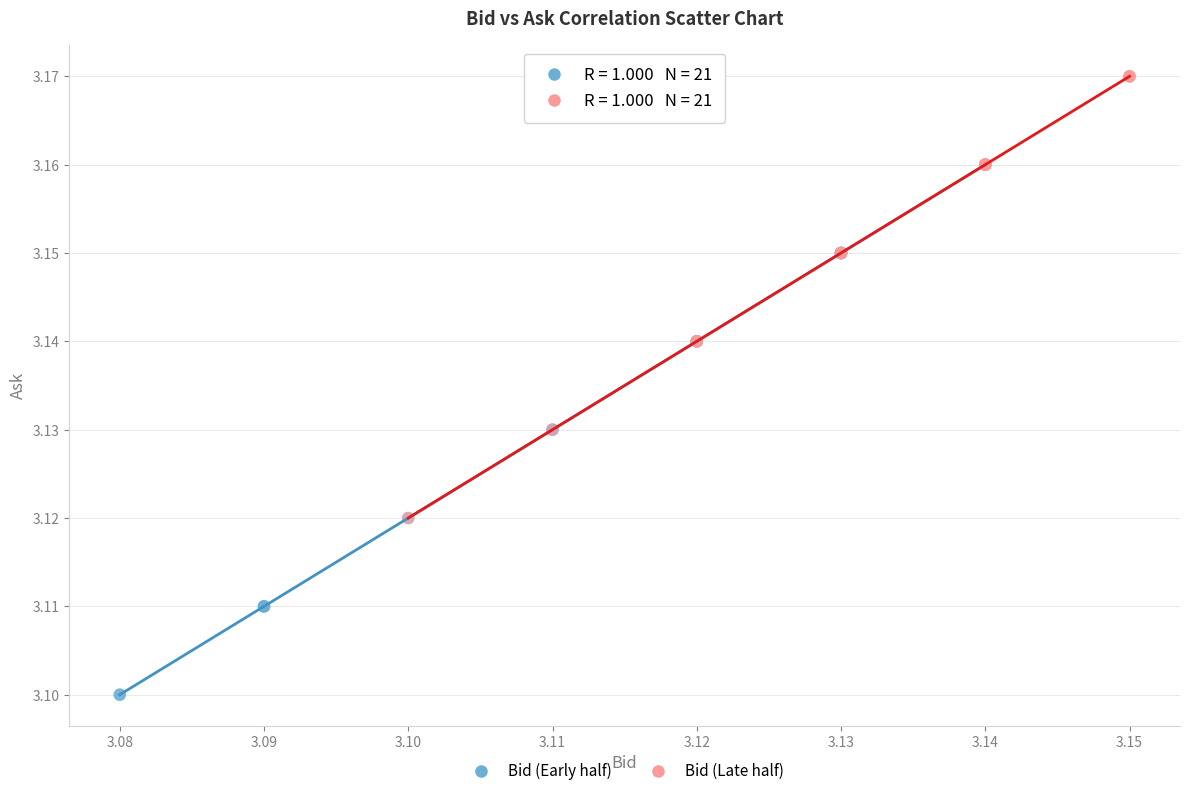

Which series has the largest Y range (max minus min)?

Bid (Early half)